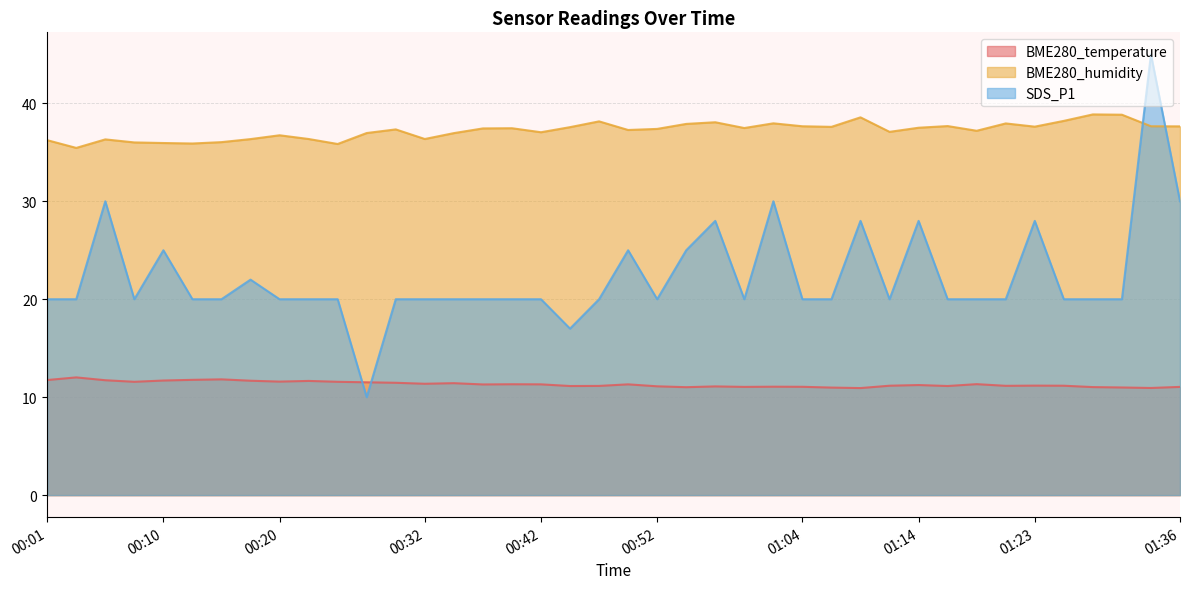

In BME280_temperature, how many points are lower than both neighbors (excluding endpoints)?

11